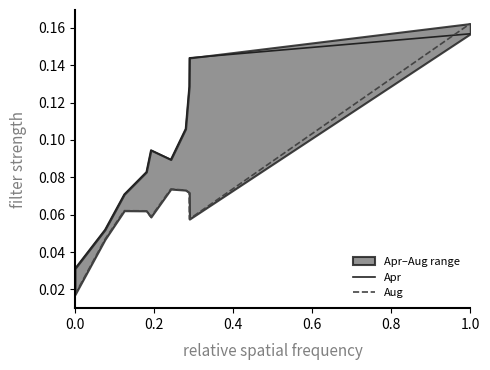

Reading right to left, extract all data points from this chart.

Apr: 0.2	0.1	0.1	0.1	0.1	0.1	0.1	0.1	0.1	0.0
Aug: 0.2	0.1	0.1	0.1	0.1	0.1	0.1	0.1	0.0	0.0